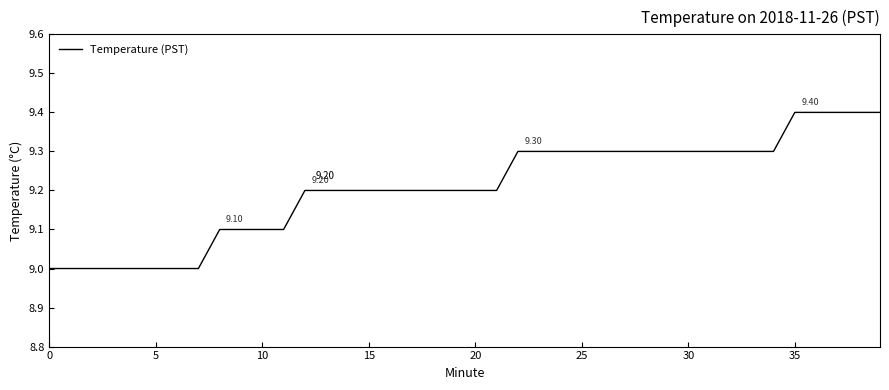

How many lines are shown in the chart?

1